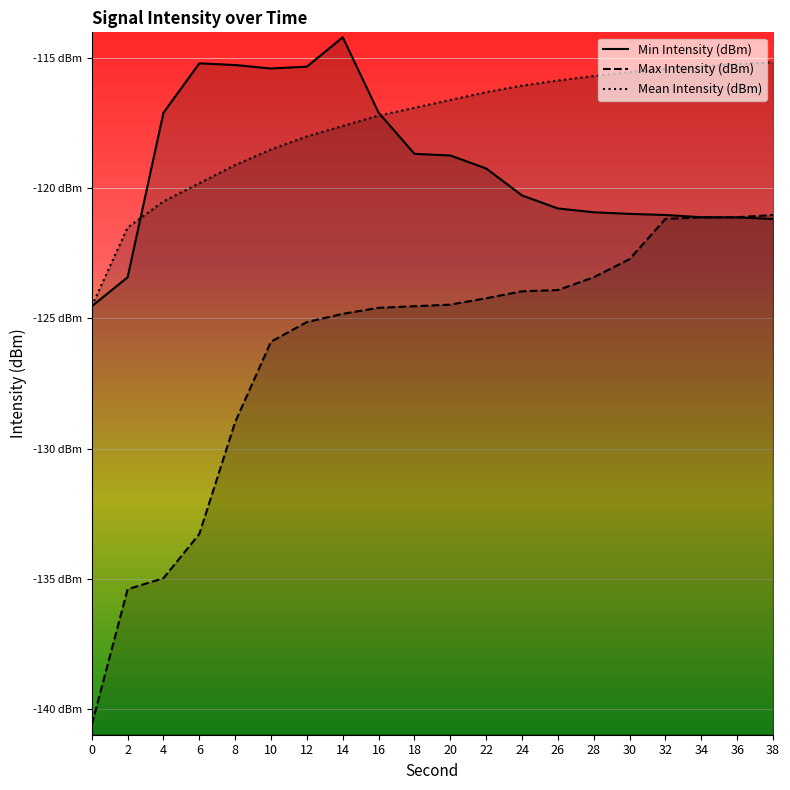

What is the difference between the maximum and second lowest values in the Mean Intensity (dBm) series?

6.3